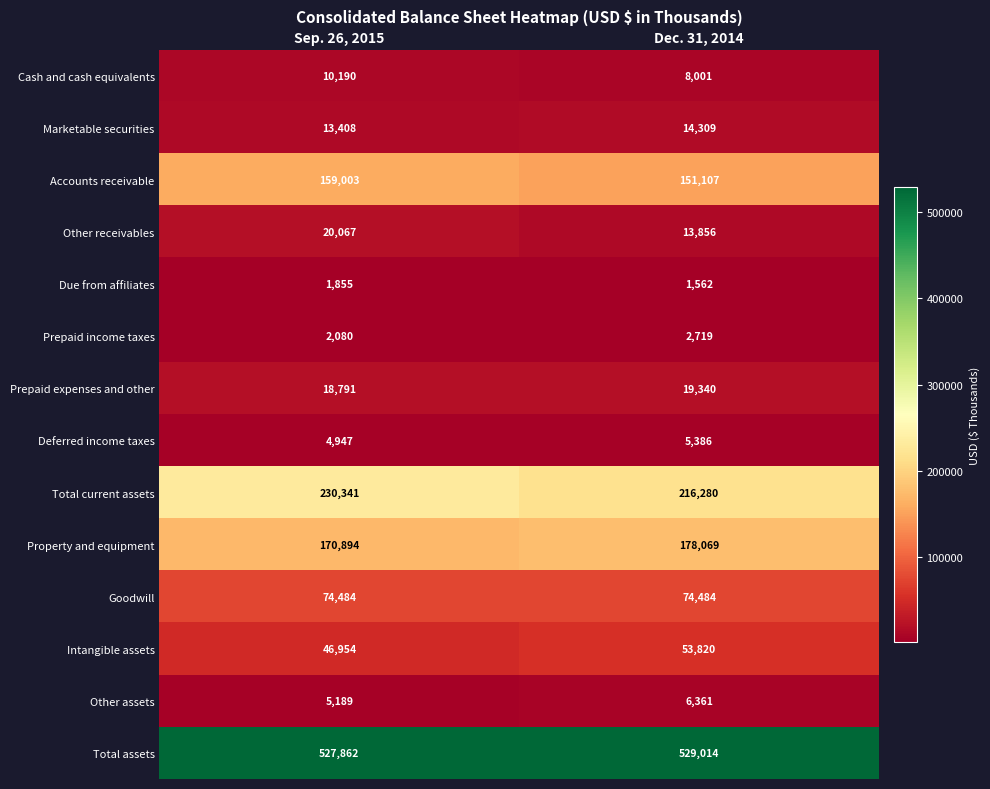

What is the minimum value shown in the chart?

1562